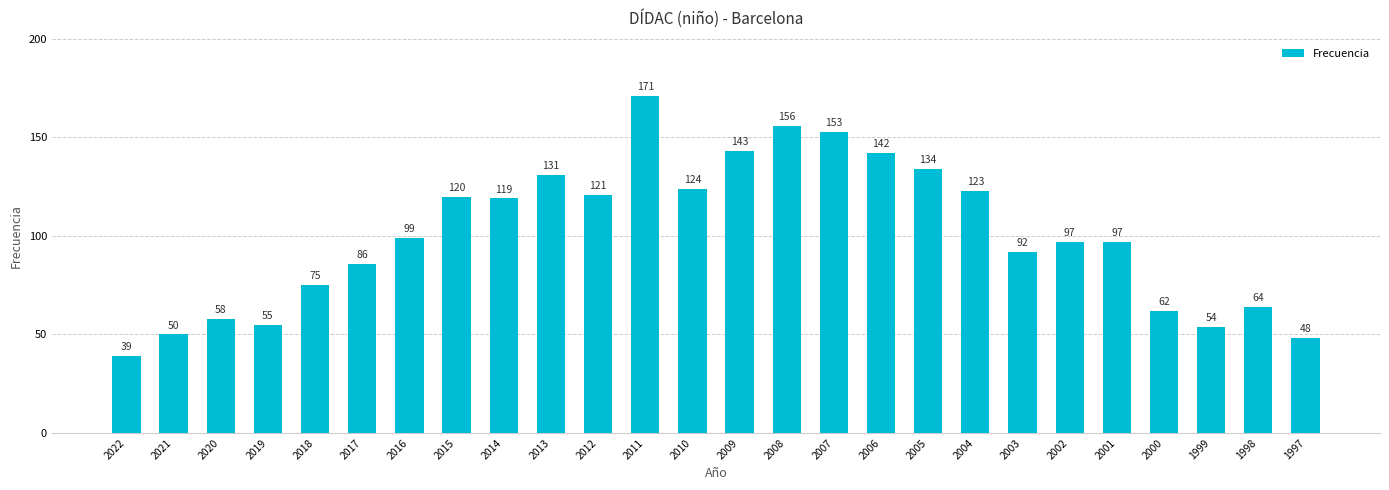

Which category has the highest value across all series?

2011